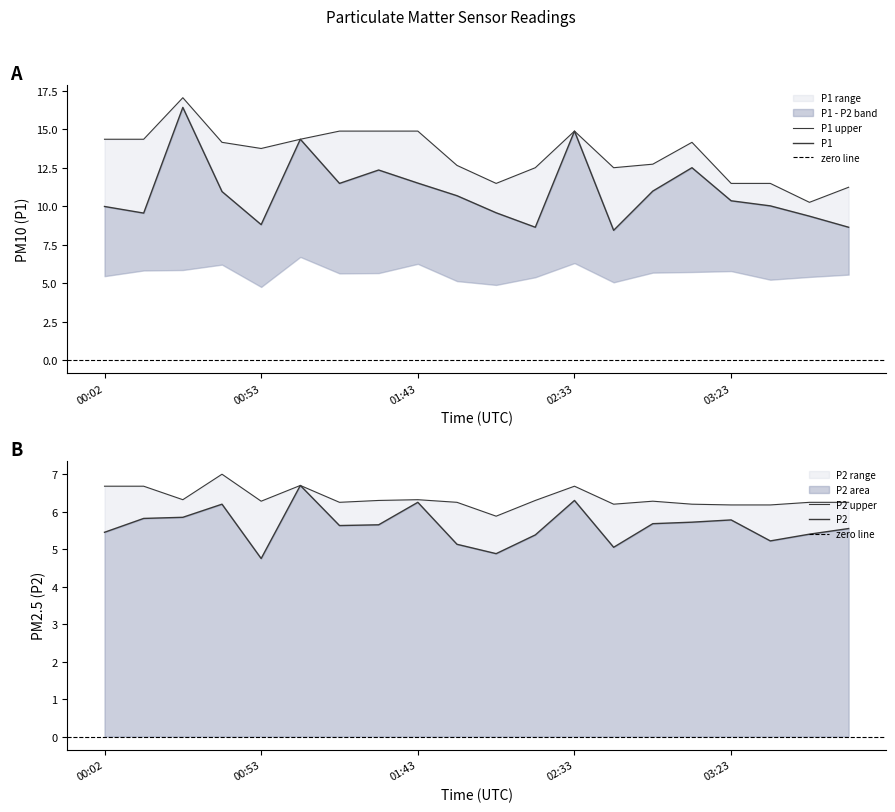

Which series has the largest range (max minus min)?

P1